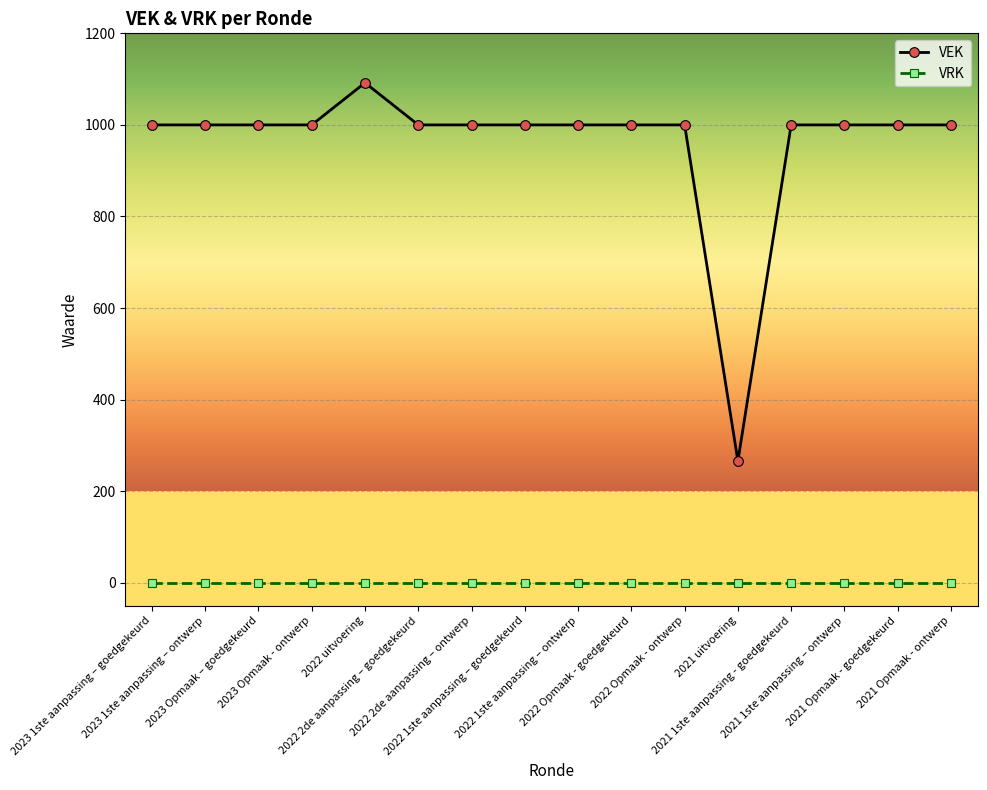

What is the value of the VEK point at the 12th from the left?

266